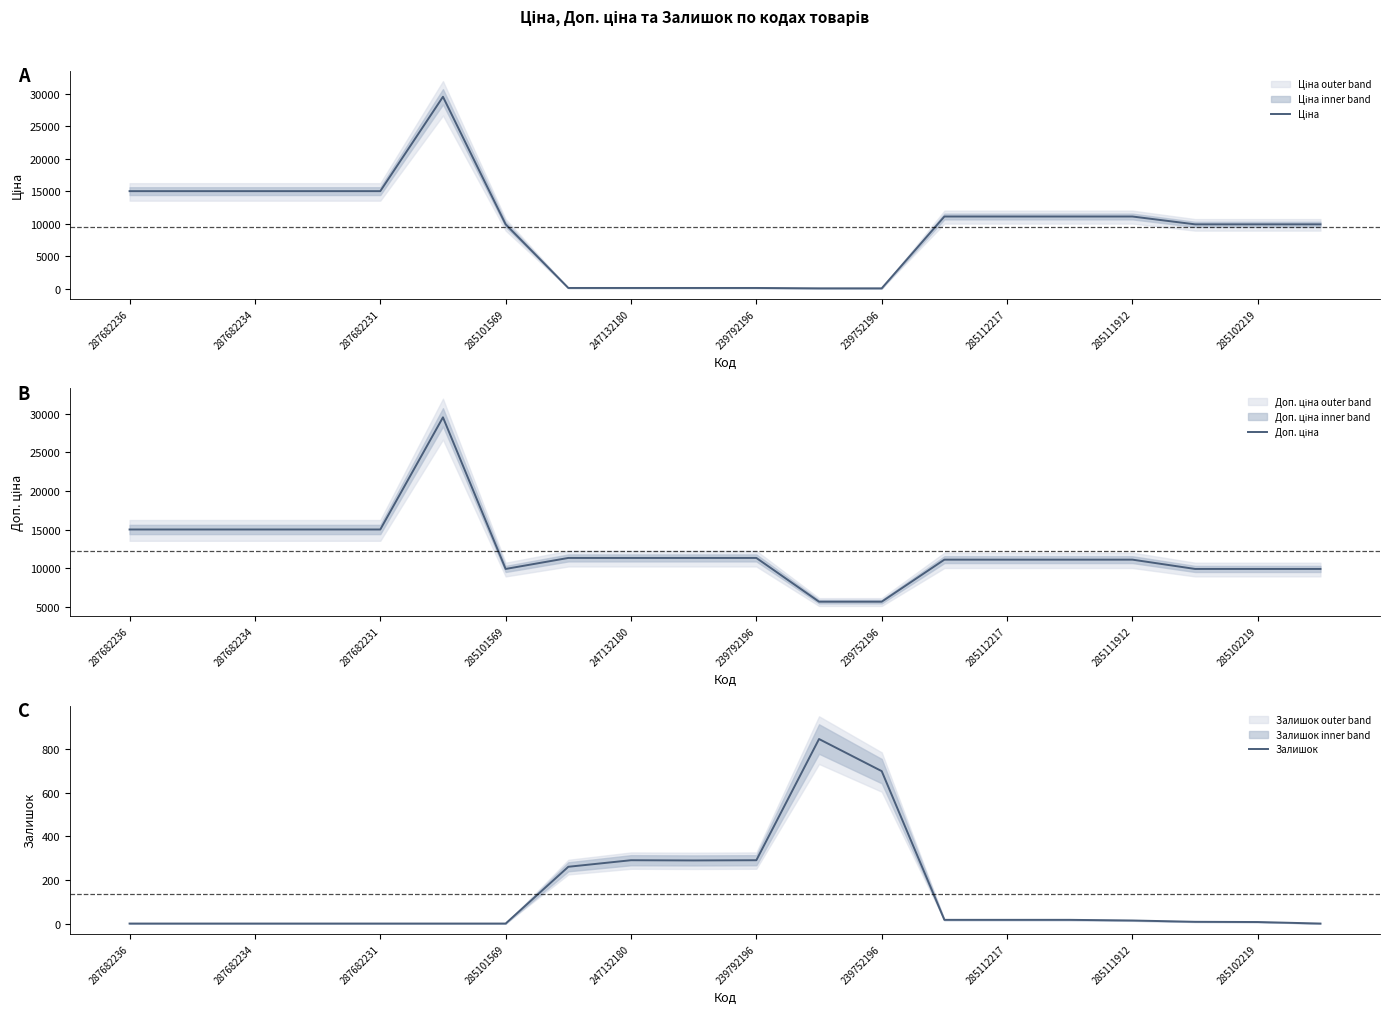

Which series has the largest total across all categories?

Доп. ціна